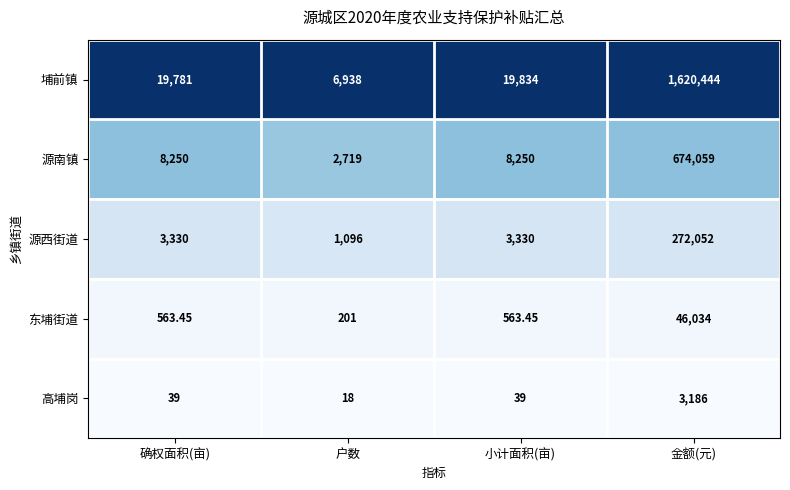

Is the value of 源南镇 at 金额(元) greater than the value of 埔前镇 at 金额(元)?

No